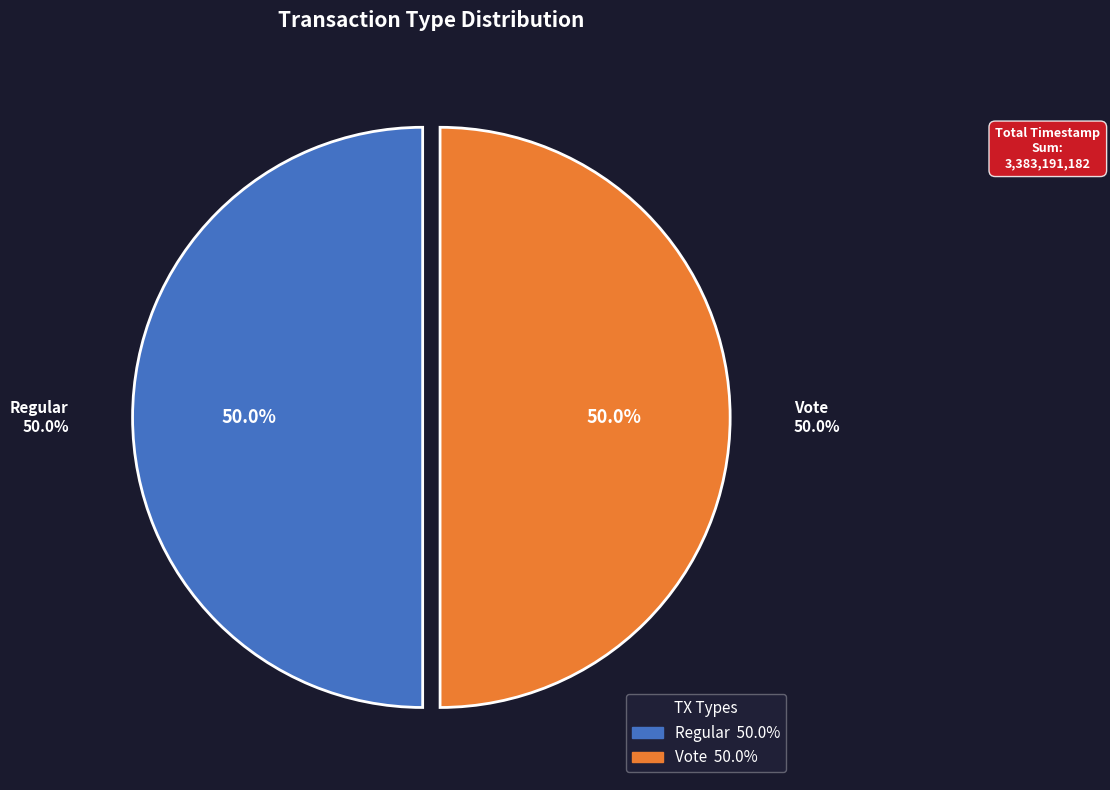

True or false: Regular accounts for 36% of the total.

False